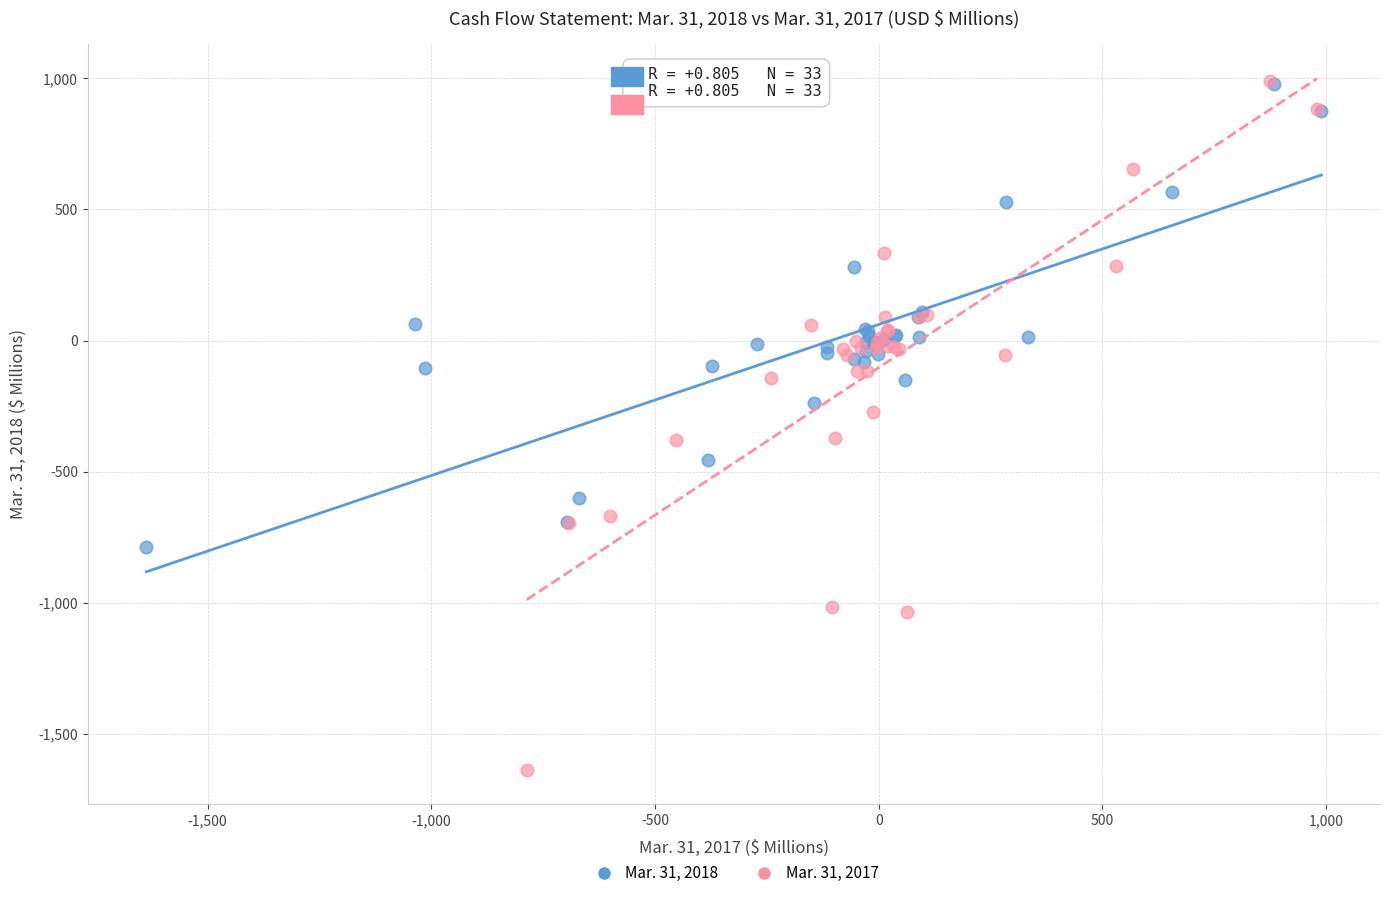

Which series contains the lowest Y value?

Mar. 31, 2017